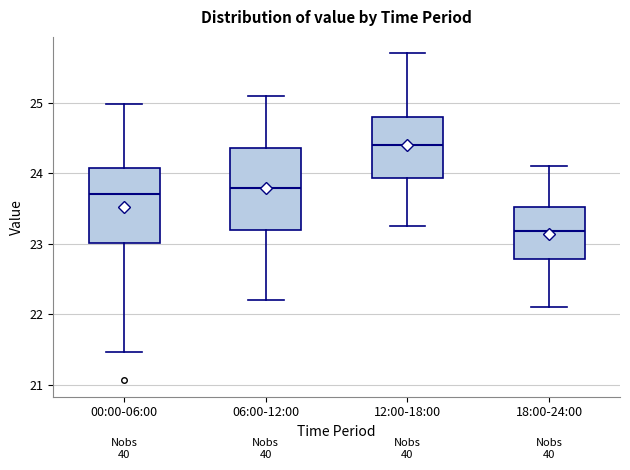

Which box's median line is the highest?

12:00-18:00